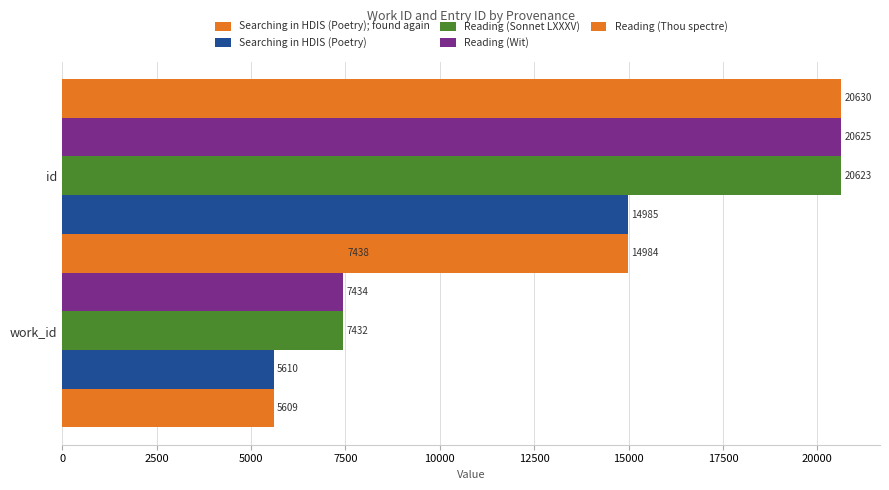

What is the value of the Reading (Sonnet LXXXV) bar at the 2nd from the left?

20623